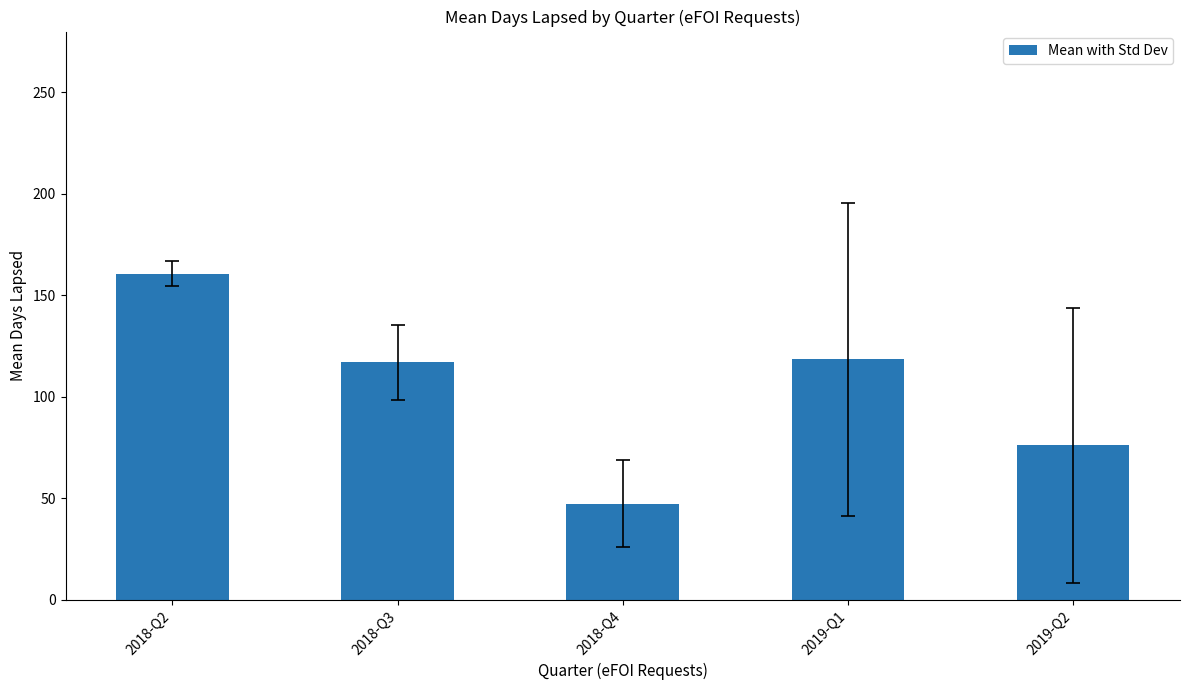

Is it true that the value at 2018-Q4 is 47.3?

True